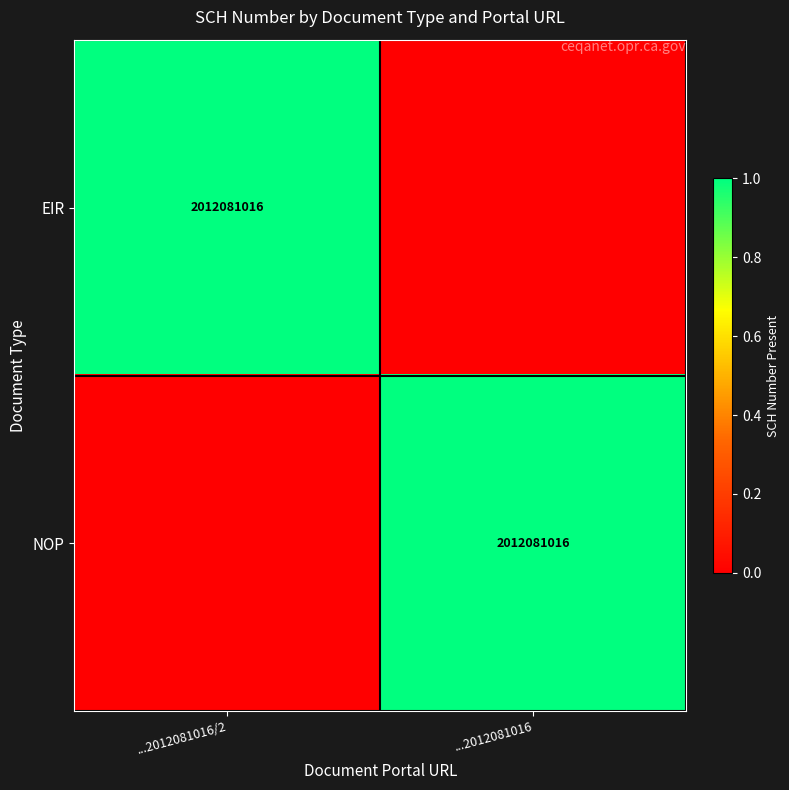

Is it true that NOP equals 2012081016 at ...2012081016?

True